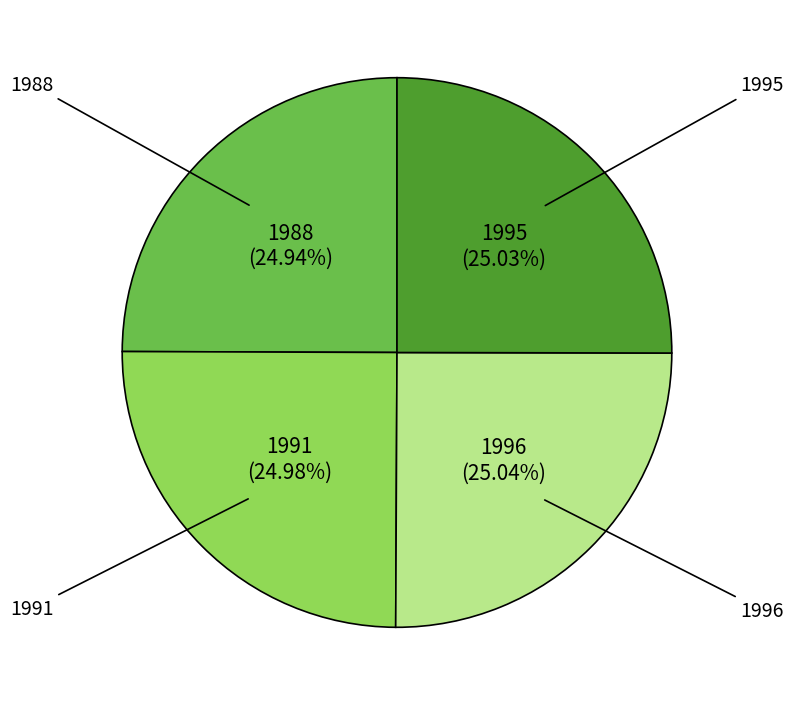

To the nearest percent, what is the combined percentage of 1996 and 1991?

50%